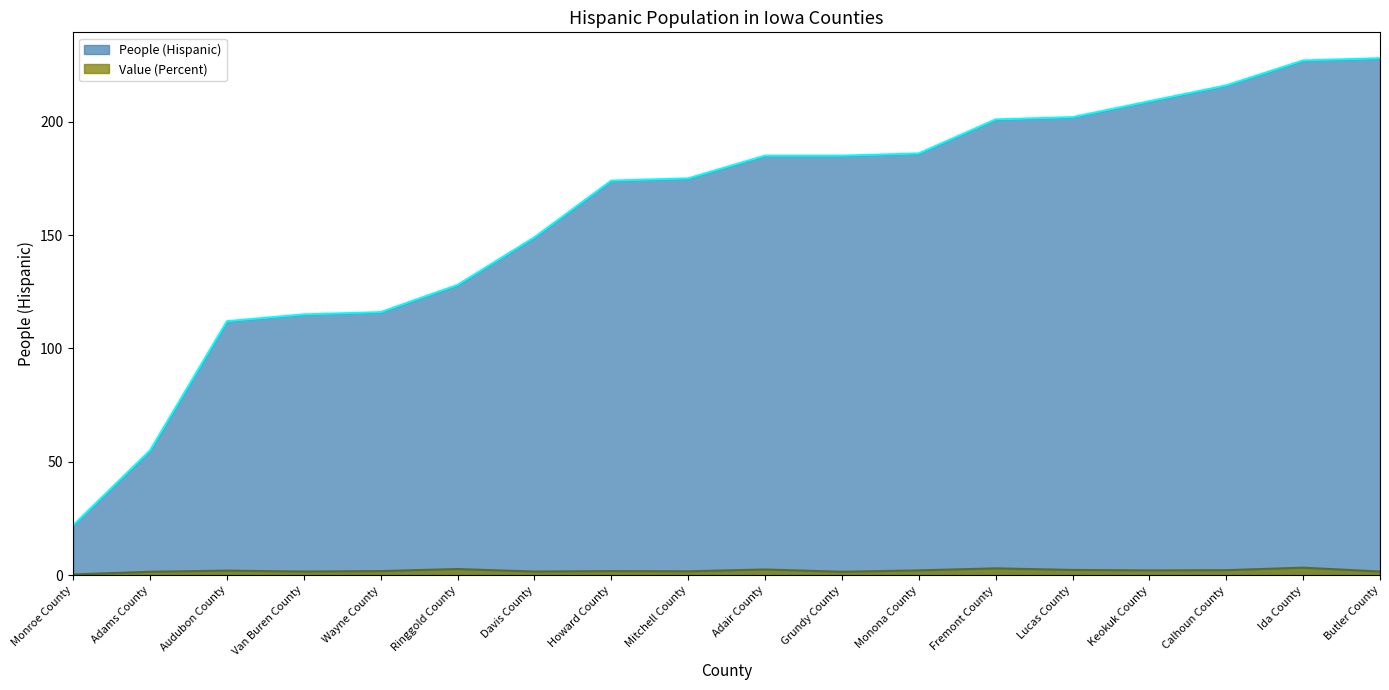

Does the chart have visible grid lines?

No